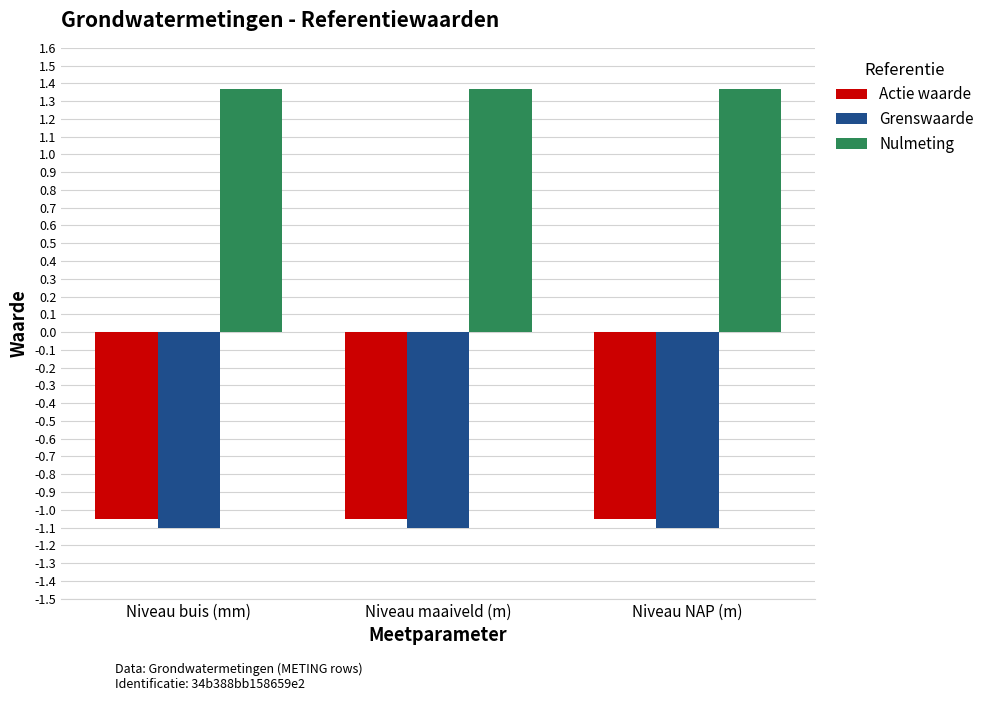

At Niveau maaiveld (m), list the series in order from largest to smallest.

Nulmeting, Actie waarde, Grenswaarde